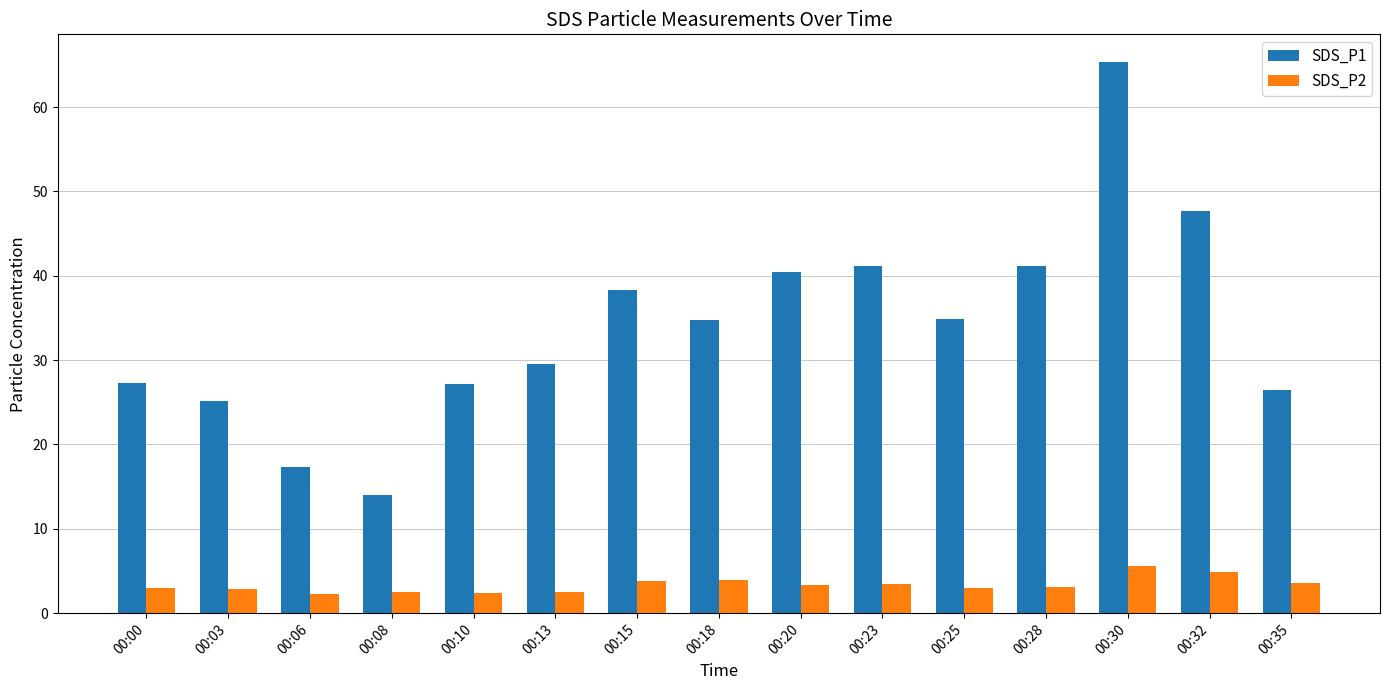

What is the spread (max minus min) of values at 00:00?

24.2